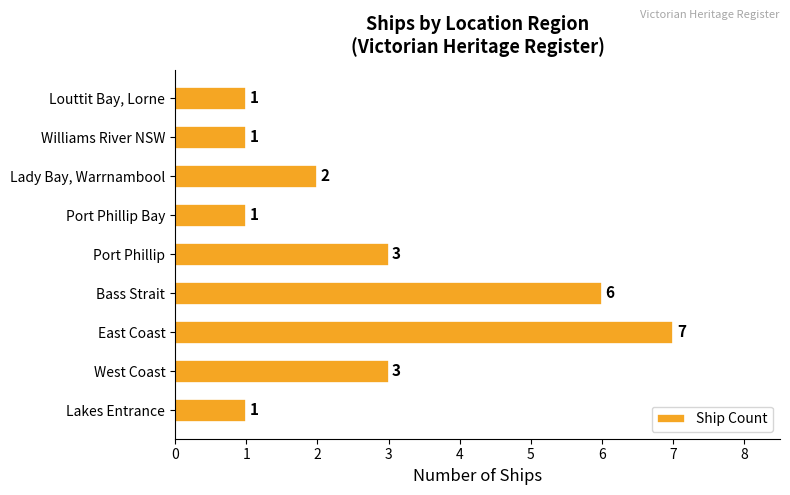

Does the chart contain stacked bars?

No